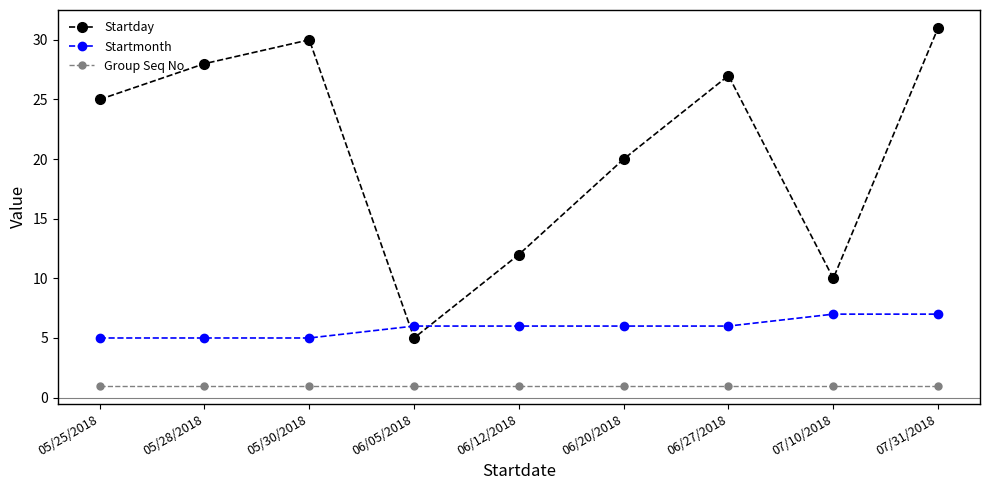

What is the smallest value displayed?

1